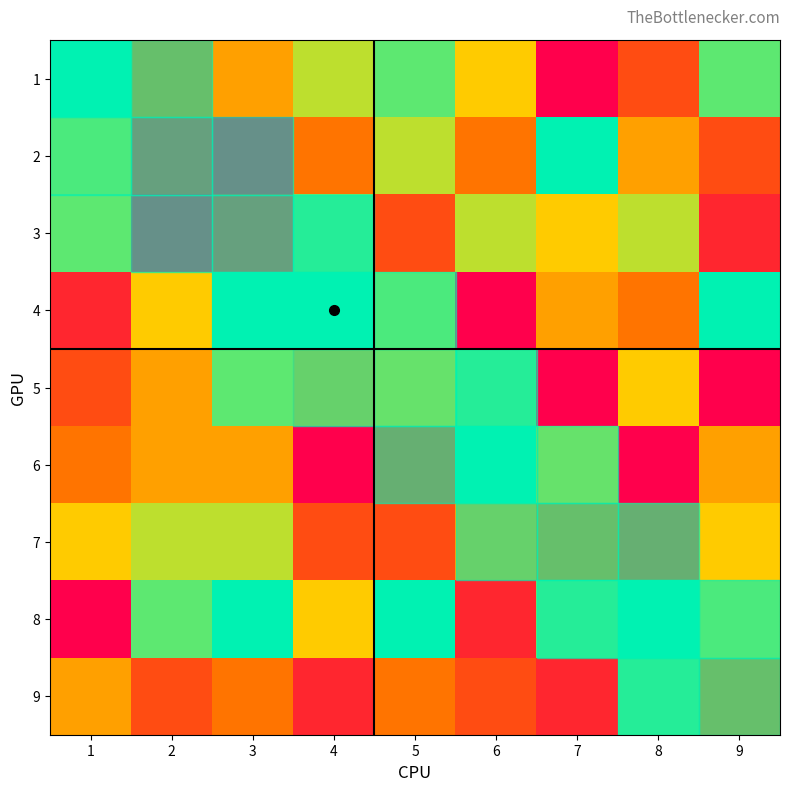

At how many categories does at least one series exceed 5?

9